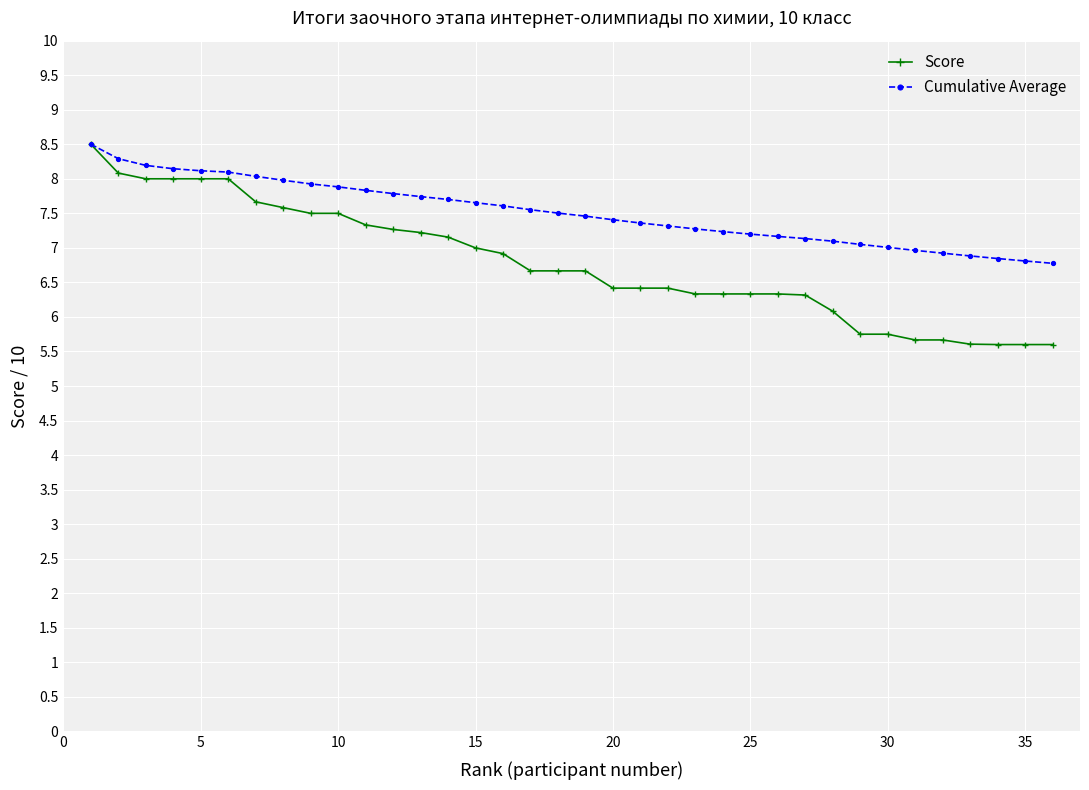

What is the maximum value shown in the chart?

8.5